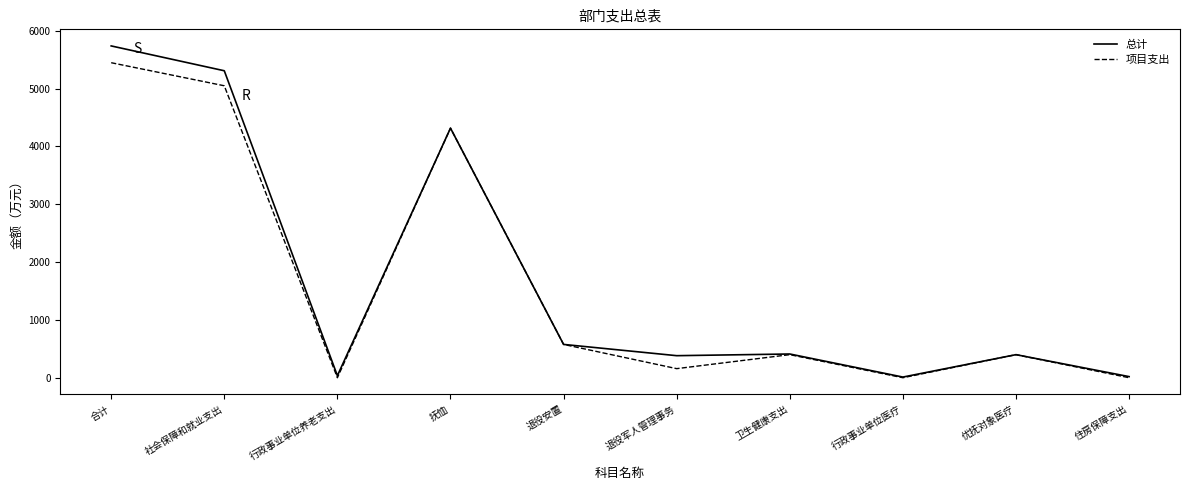

Which series changed the most between 社会保障和就业支出 and 卫生健康支出?

总计